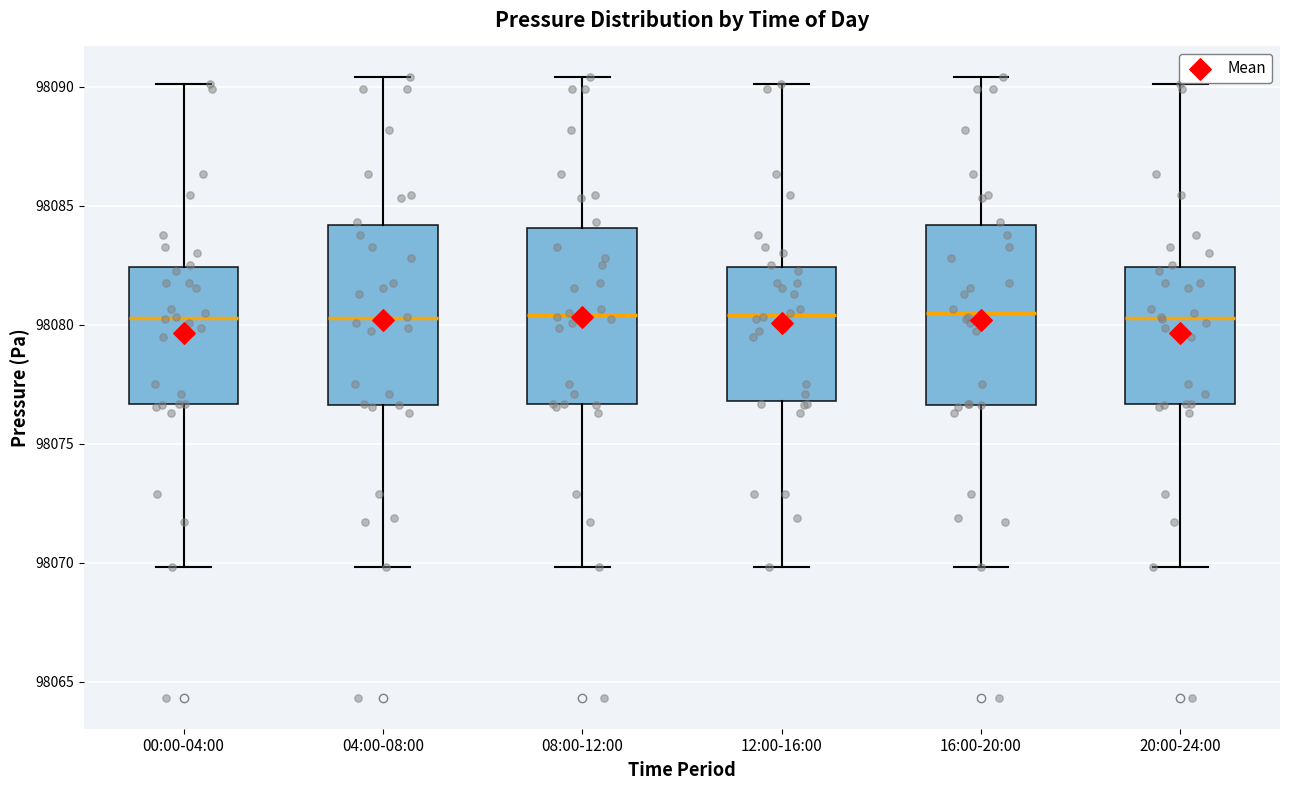

Reading left to right, read every box against the y-axis: the position of its median line, the range the box covers, and the ends of its whiskers. The values are not printed on the chart, so give them approximately, as read against the axis.

00:00-04:00: median 98080.5, box 98076.5 to 98082.5, whiskers 98070.0 to 98090.0
04:00-08:00: median 98080.5, box 98076.5 to 98084.0, whiskers 98070.0 to 98090.5
08:00-12:00: median 98080.5, box 98076.5 to 98084.0, whiskers 98070.0 to 98090.5
12:00-16:00: median 98080.5, box 98077.0 to 98082.5, whiskers 98070.0 to 98090.0
16:00-20:00: median 98080.5, box 98076.5 to 98084.0, whiskers 98070.0 to 98090.5
20:00-24:00: median 98080.5, box 98076.5 to 98082.5, whiskers 98070.0 to 98090.0